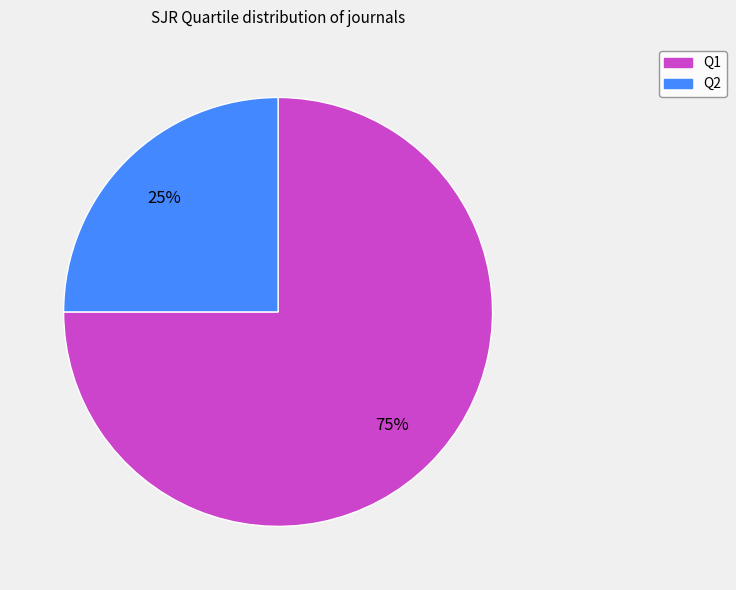

To the nearest percent, what is the difference between the largest and smallest slice percentages?

50%